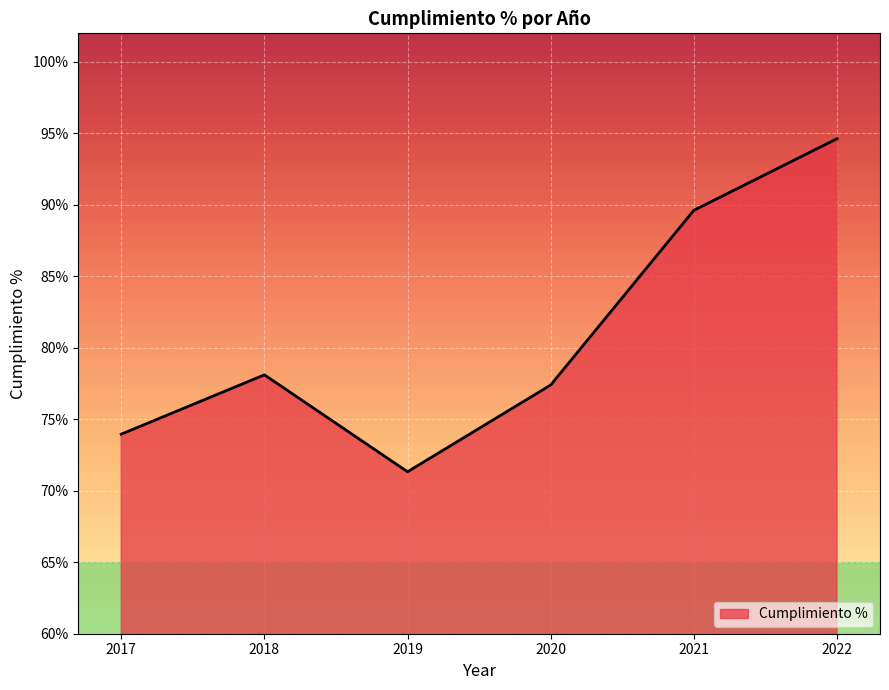

Approximately how many times larger is the value at 2021 compared to 2019?

1.3